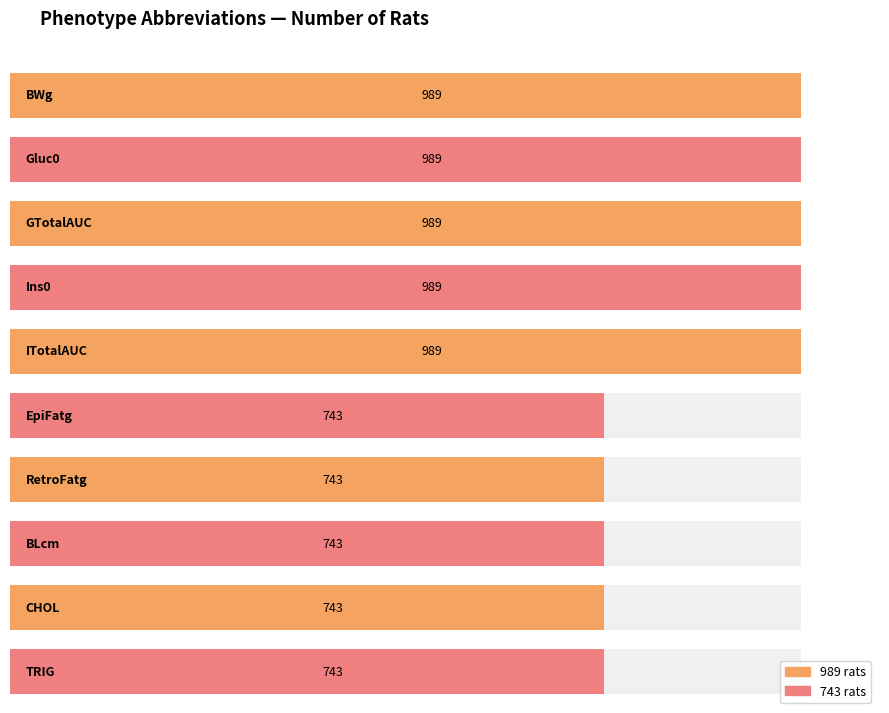

List the labels in order of value, smallest first.

EpiFatg, RetroFatg, BLcm, CHOL, TRIG, BWg, Gluc0, GTotalAUC, Ins0, ITotalAUC